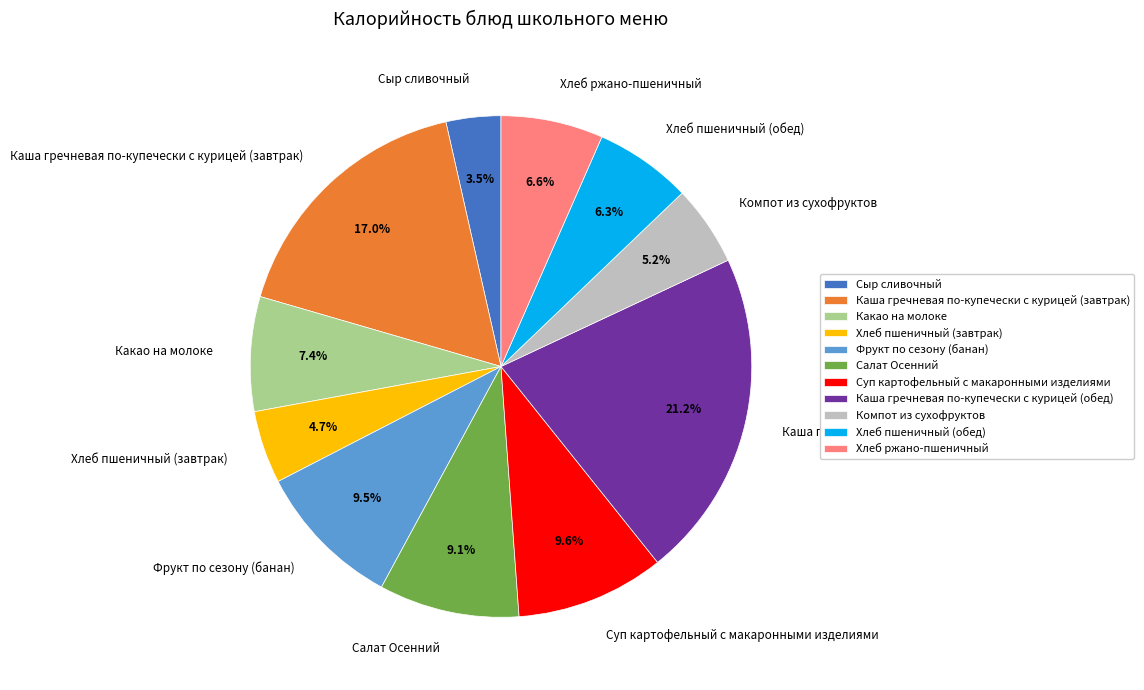

What is the ratio of the value at Суп картофельный с макаронными изделиями to the value at Фрукт по сезону (банан)?

1.0